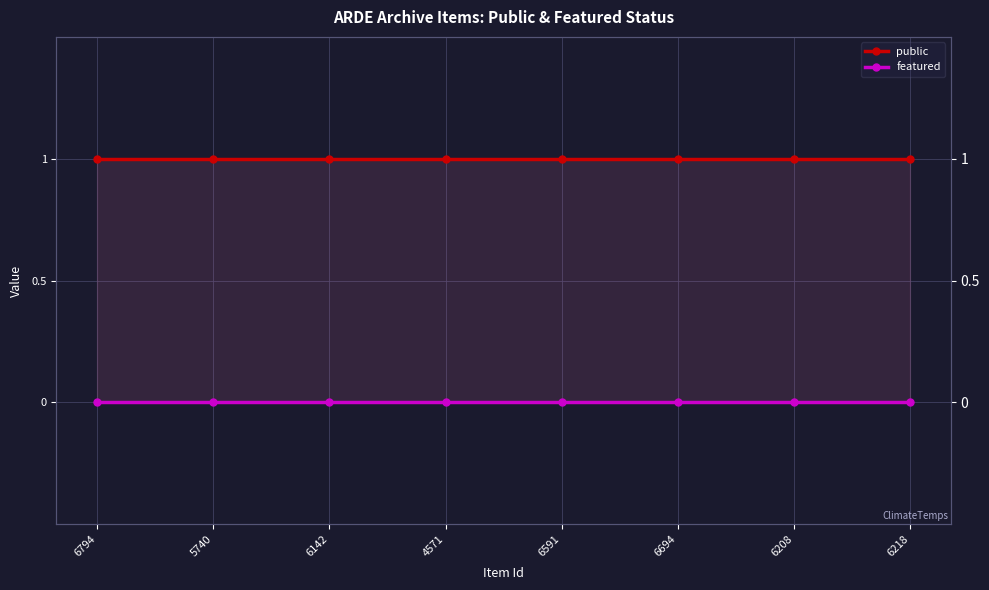

Reading left to right, transcribe all the data shown in this chart.

public: 1	1	1	1	1	1	1	1
featured: 0	0	0	0	0	0	0	0